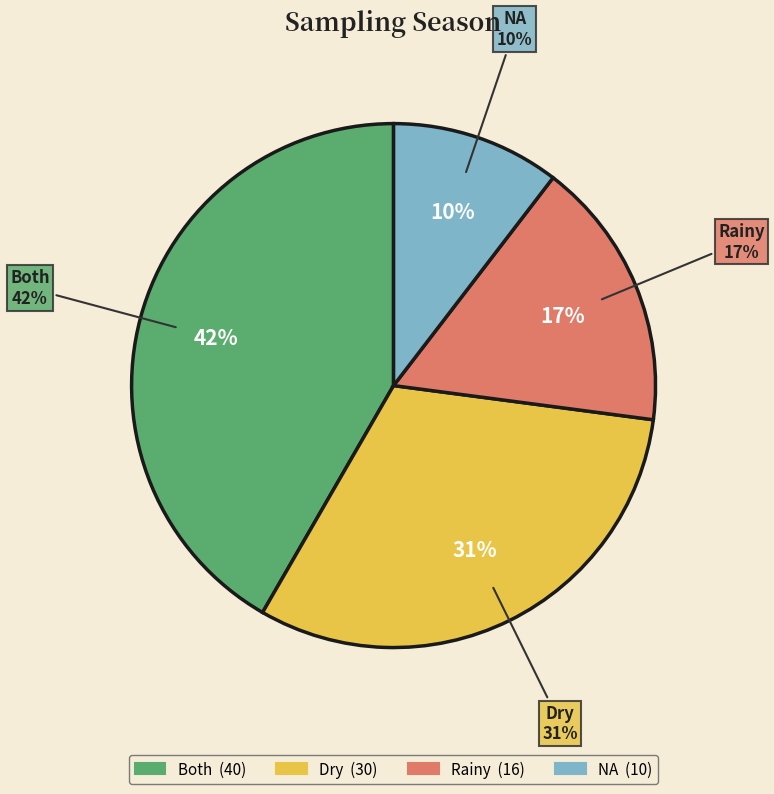

How many slices are in this pie chart?

4